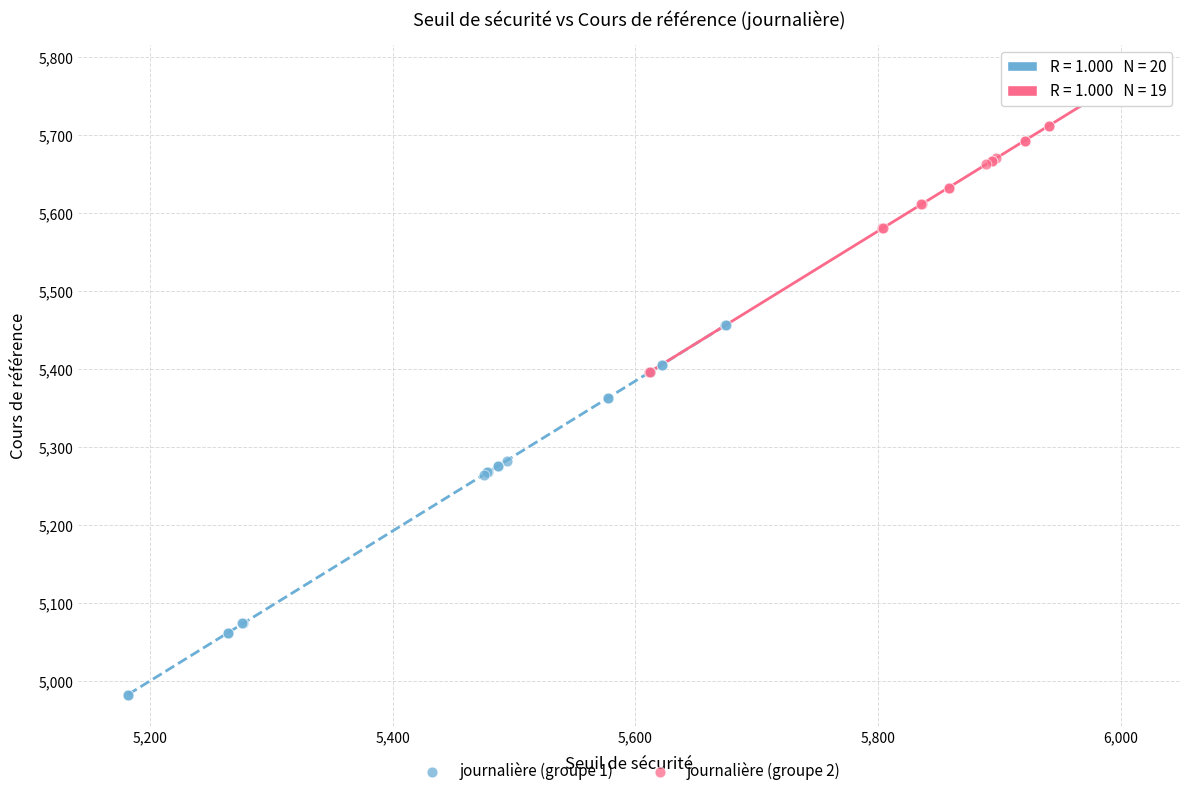

Which series has the largest Y range (max minus min)?

journalière (groupe 1)